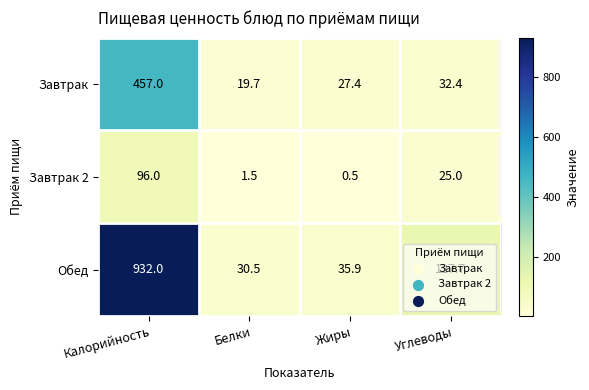

At which label does Завтрак first exceed 32?

Калорийность